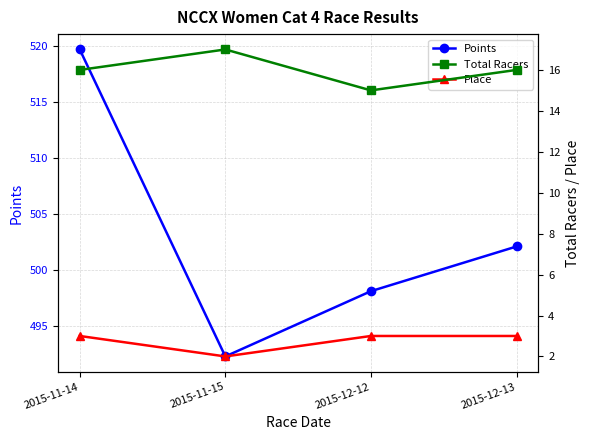

At which label does Points first exceed 502?

2015-11-14